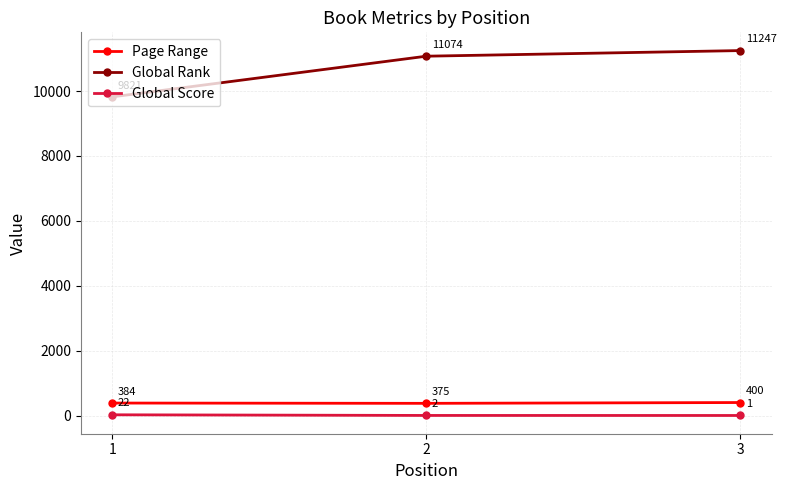

What value does the Page Range series have at 3, to the nearest 10?

400